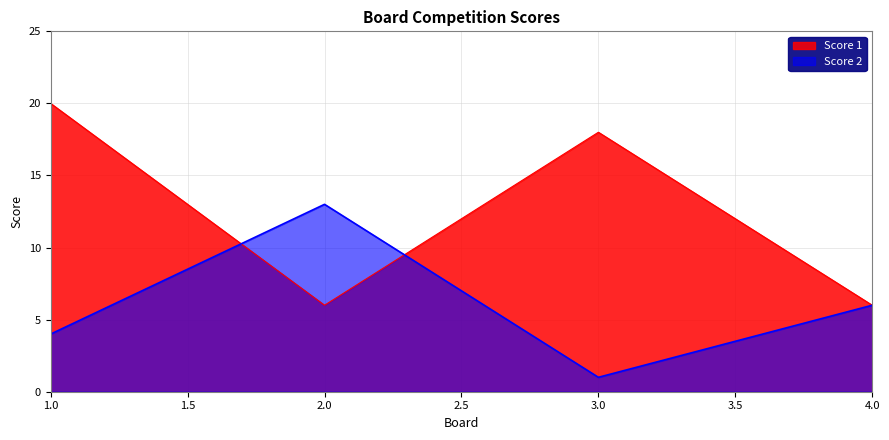

What is the value of the Score 2 point at the 1st from the left?

4